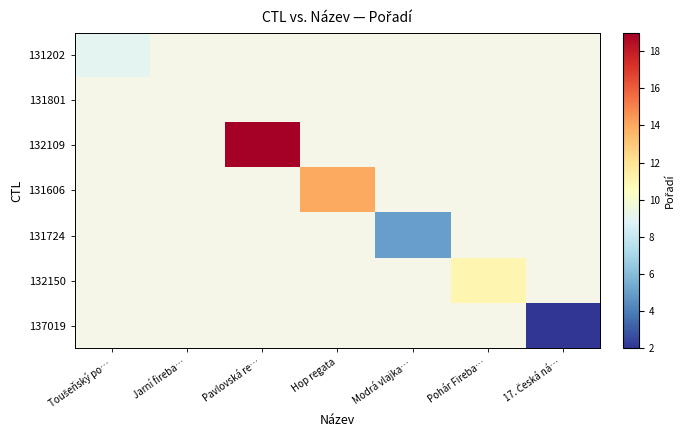

How many positive values does the 132109 series have?

1